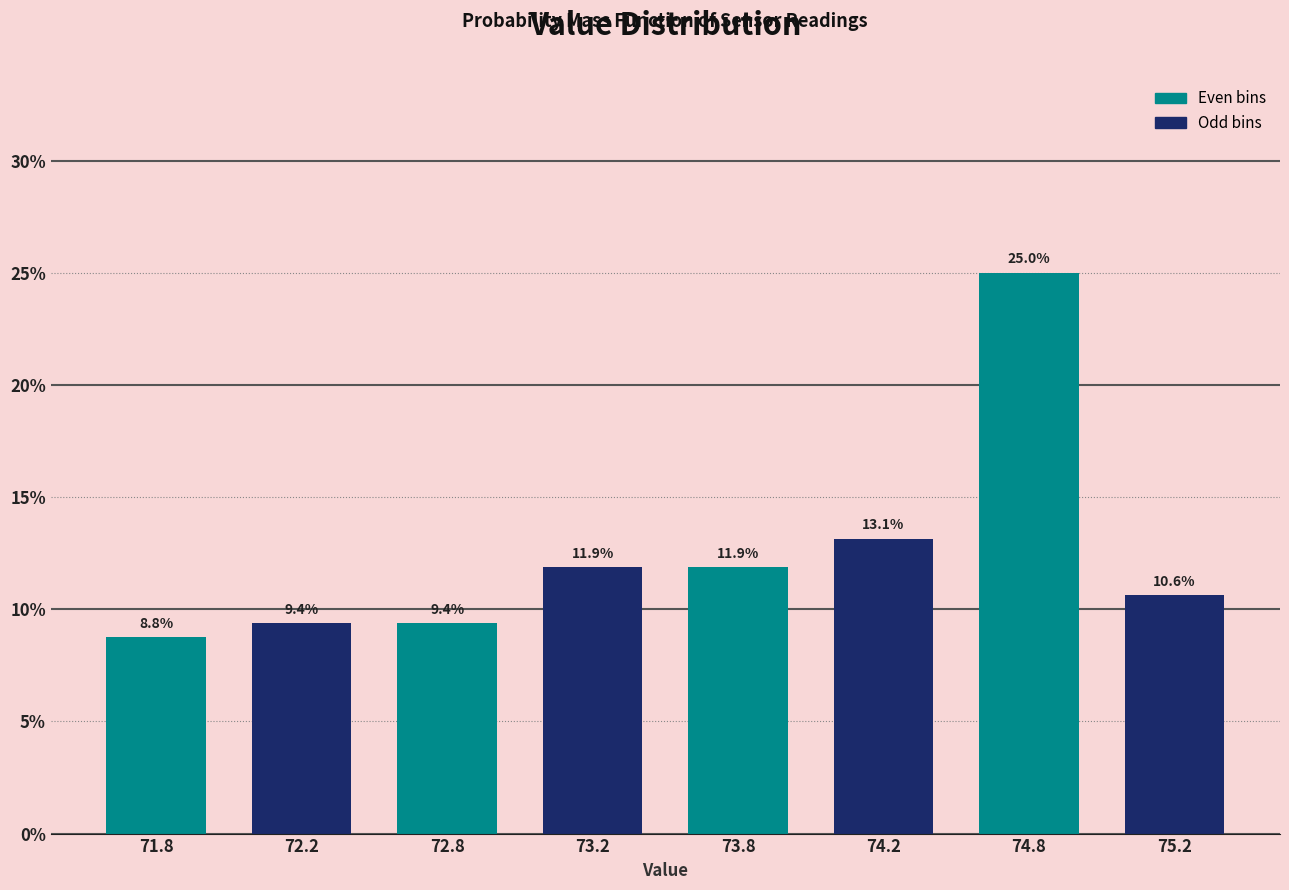

Reading left to right, extract all data points from this chart.

71.8=8.8	72.2=9.4	72.8=9.4	73.2=11.9	73.8=11.9	74.2=13.1	74.8=25.0	75.2=10.6